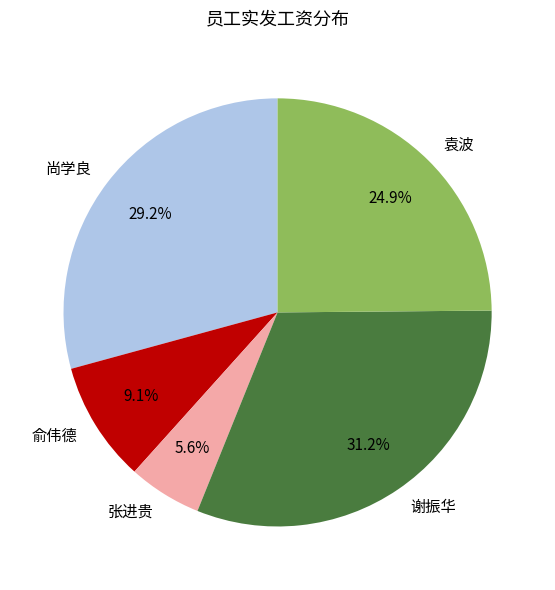

Does any single category account for the majority?

No